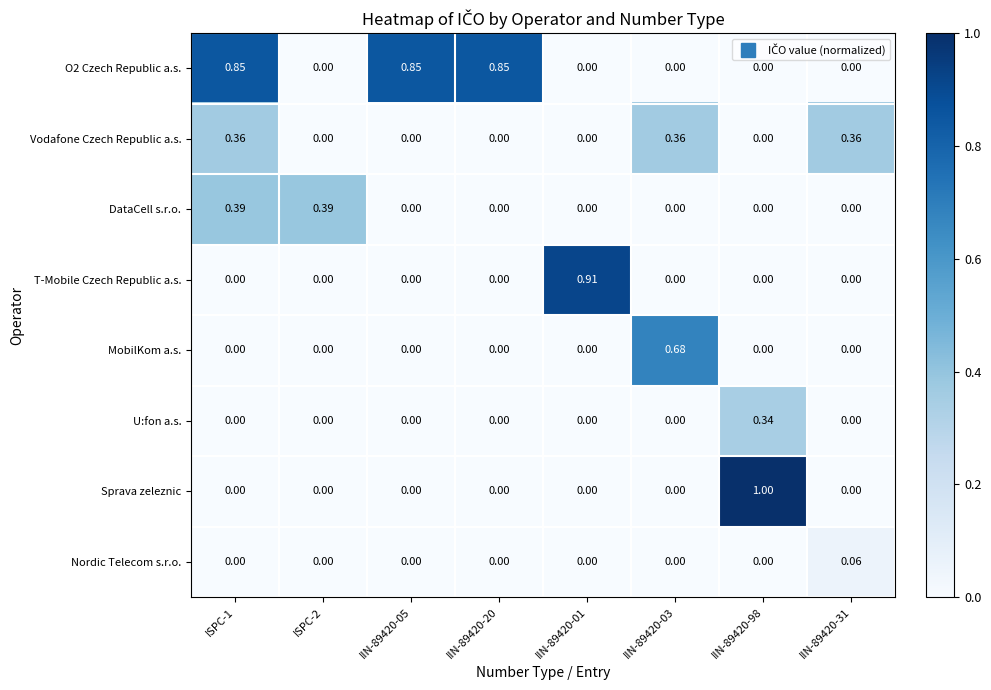

Which series changed the most between ISPC-2 and IIN-89420-98?

Sprava zeleznic